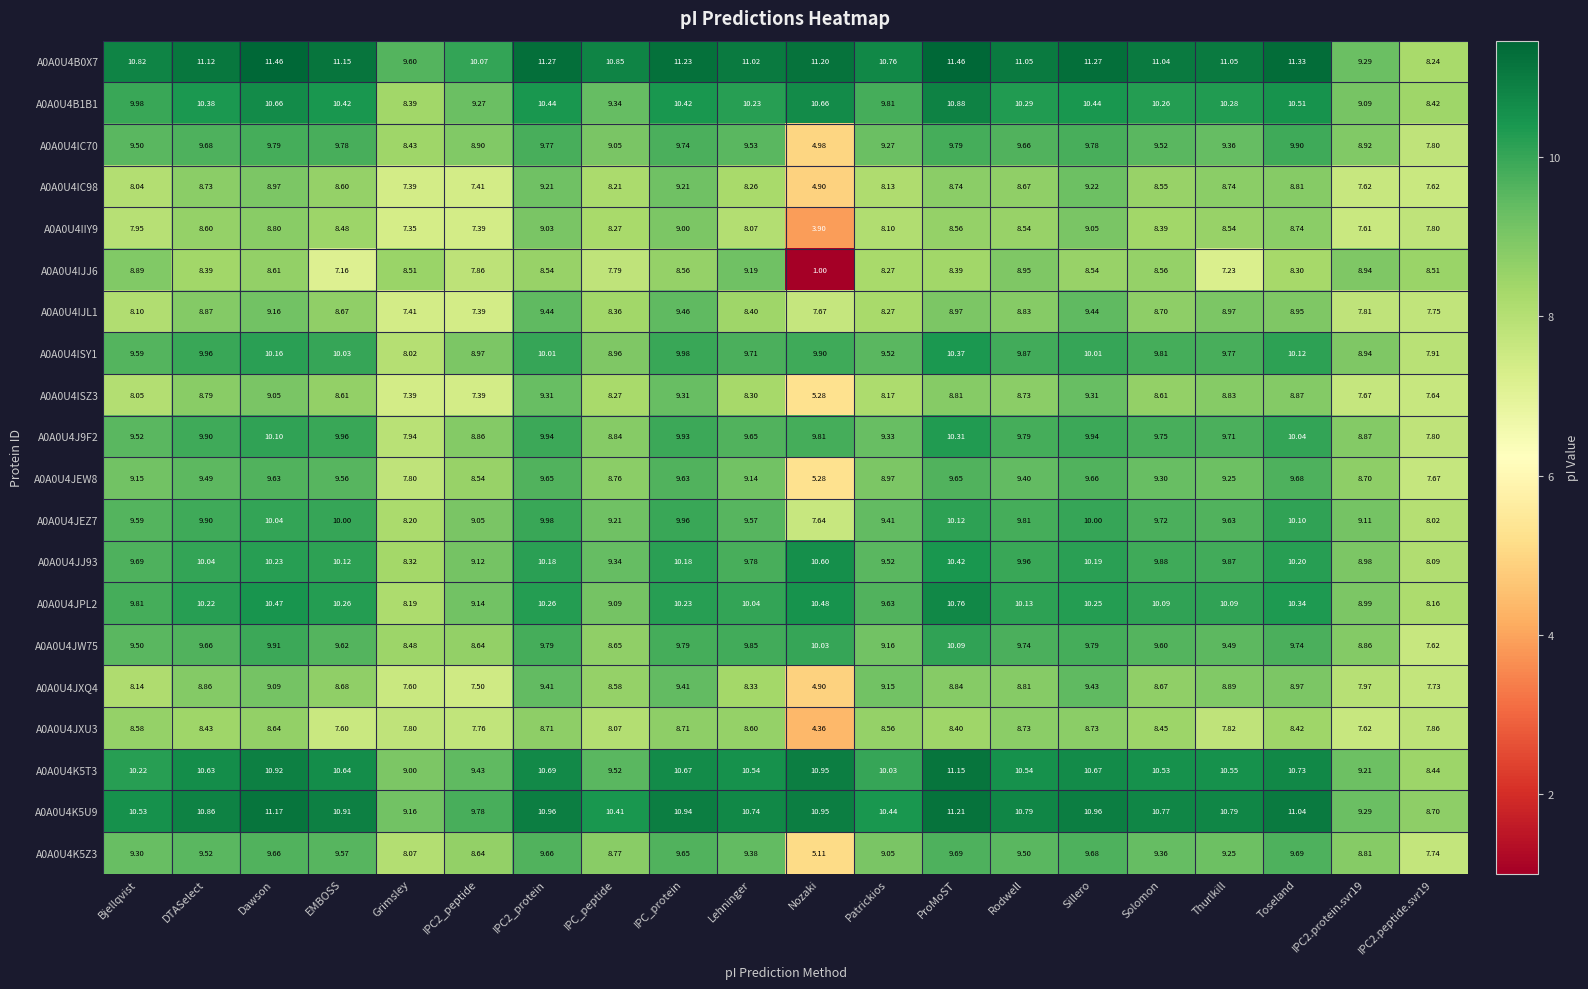

At which label does A0A0U4IC70 first exceed 9?

Bjellqvist